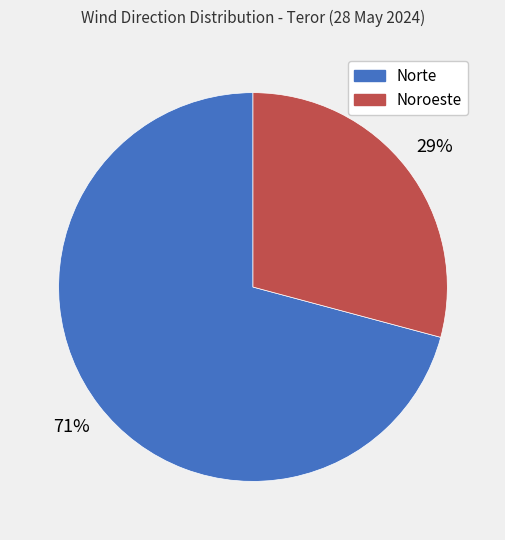

Rank the categories by value from lowest to highest.

Noroeste, Norte